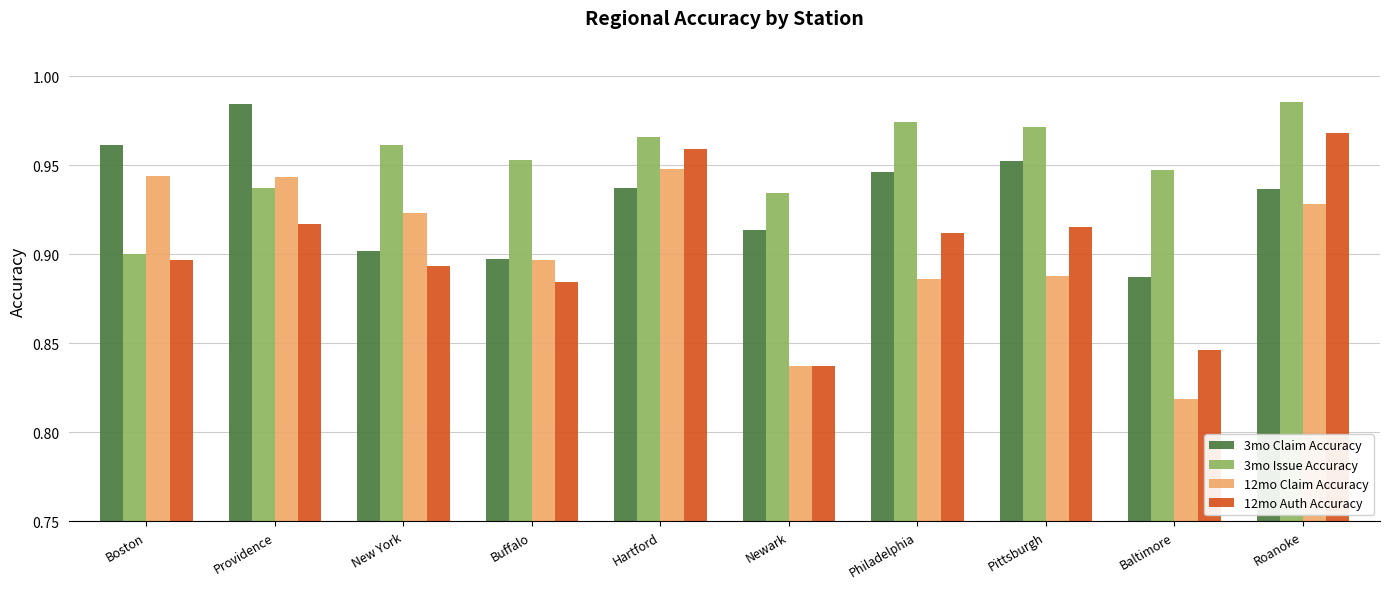

Which label corresponds to the smallest value in the chart?

Baltimore